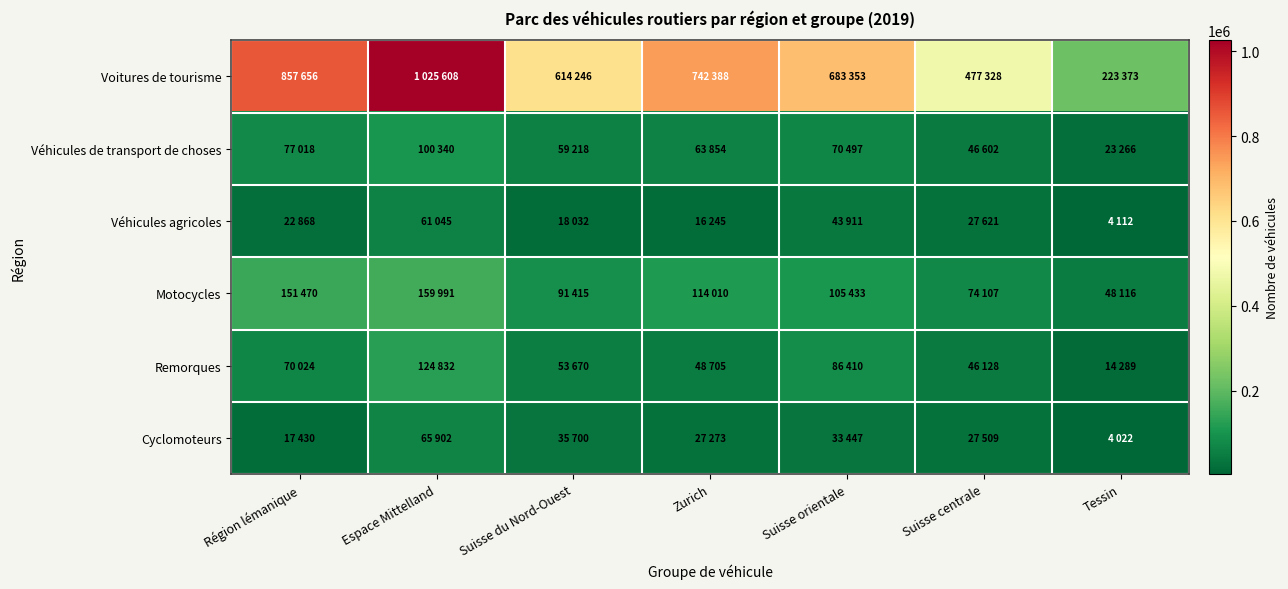

Reading left to right, extract all data points from this chart.

Voitures de tourisme: Région lémanique=857656	Espace Mittelland=1025608	Suisse du Nord-Ouest=614246	Zurich=742388	Suisse orientale=683353	Suisse centrale=477328	Tessin=223373
Véhicules de transport de choses: Région lémanique=77018	Espace Mittelland=100340	Suisse du Nord-Ouest=59218	Zurich=63854	Suisse orientale=70497	Suisse centrale=46602	Tessin=23266
Véhicules agricoles: Région lémanique=22868	Espace Mittelland=61045	Suisse du Nord-Ouest=18032	Zurich=16245	Suisse orientale=43911	Suisse centrale=27621	Tessin=4112
Motocycles: Région lémanique=151470	Espace Mittelland=159991	Suisse du Nord-Ouest=91415	Zurich=114010	Suisse orientale=105433	Suisse centrale=74107	Tessin=48116
Remorques: Région lémanique=70024	Espace Mittelland=124832	Suisse du Nord-Ouest=53670	Zurich=48705	Suisse orientale=86410	Suisse centrale=46128	Tessin=14289
Cyclomoteurs: Région lémanique=17430	Espace Mittelland=65902	Suisse du Nord-Ouest=35700	Zurich=27273	Suisse orientale=33447	Suisse centrale=27509	Tessin=4022